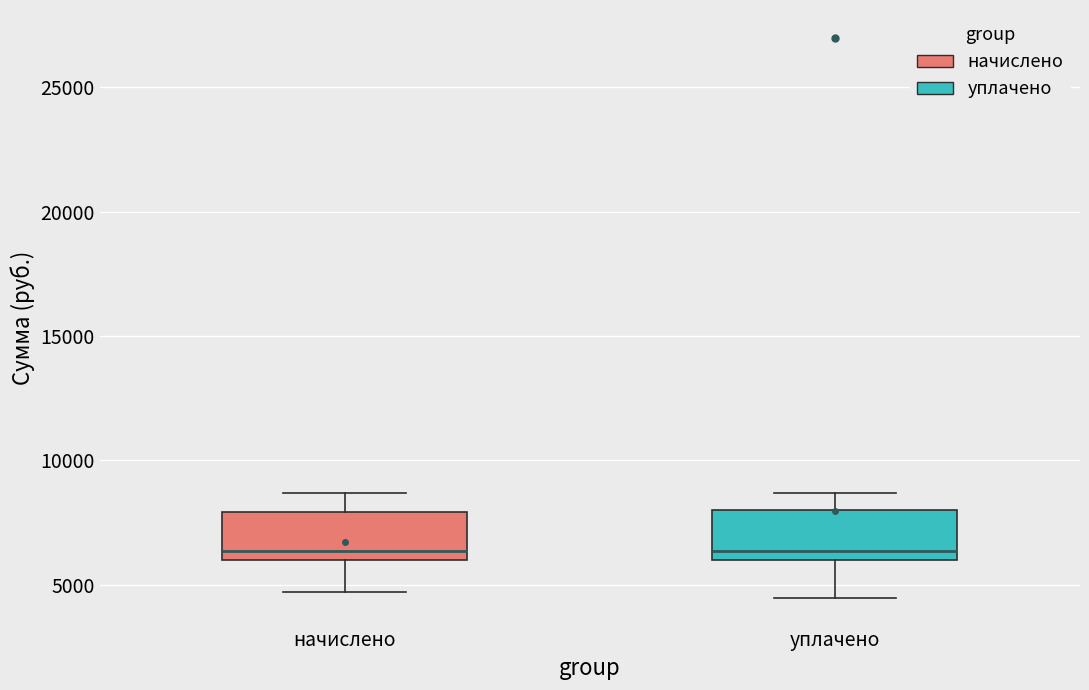

Reading left to right, transcribe this box plot: for each box, give where its median line is, the range the box spans, and where its two whiskers end, as read against the y-axis. The values are not printed on the chart, so give them approximately, as read against the axis.

начислено: median 6500, box 6000 to 8000, whiskers 4500 to 8500
уплачено: median 6500, box 6000 to 8000, whiskers 4500 to 8500